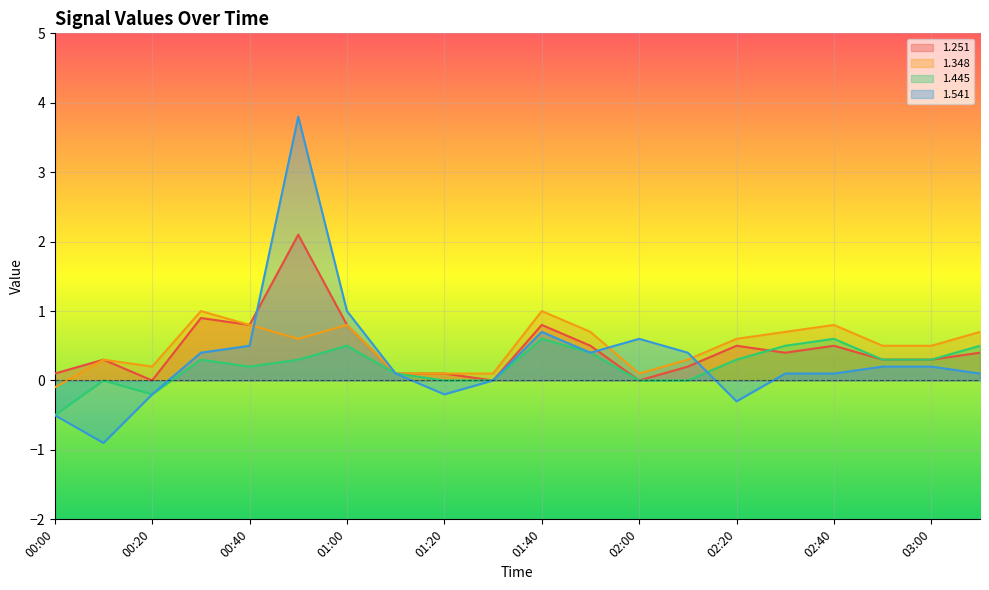

What position from the left is 03:10?

20